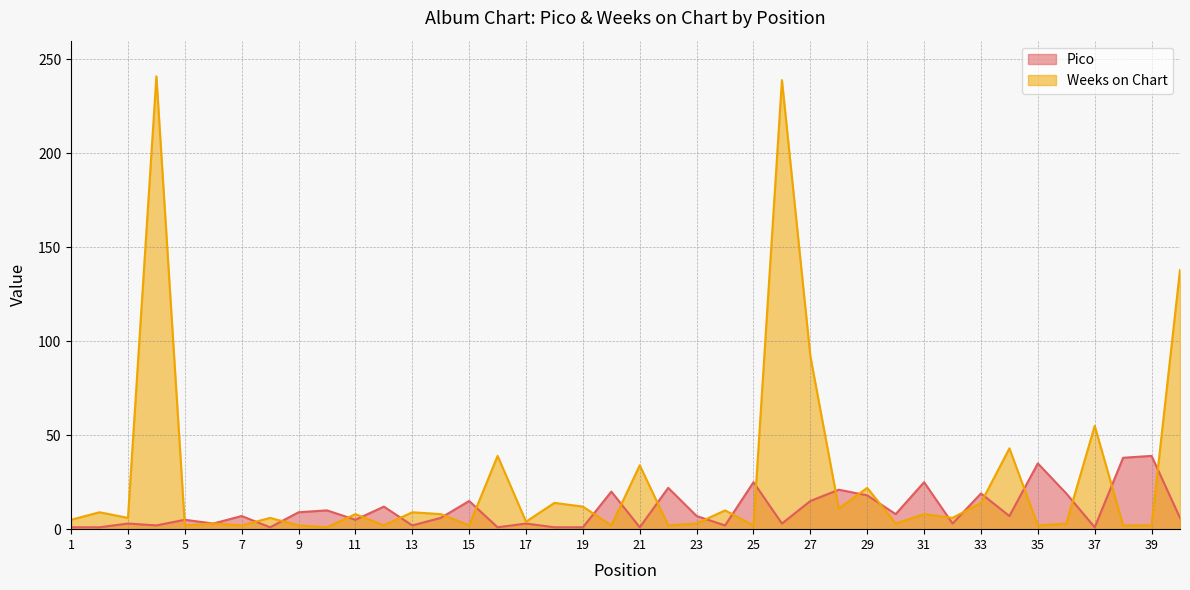

List the series in order of their peak value, lowest first.

Pico, Weeks on Chart